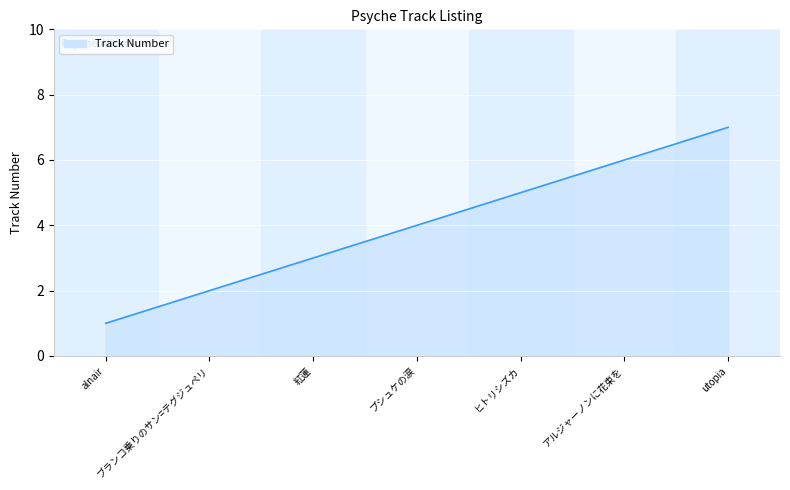

Does the chart display data point markers on the line(s)?

No